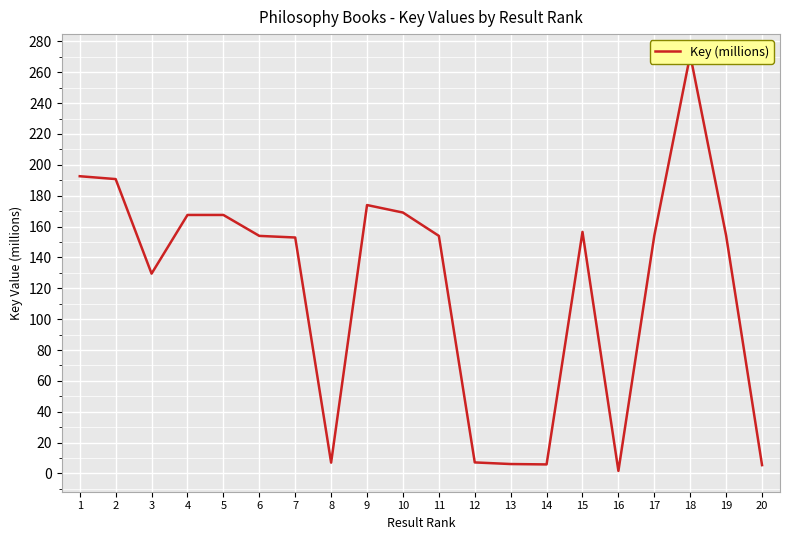

The chart shows a value of 154.0 at 11. True or false?

True